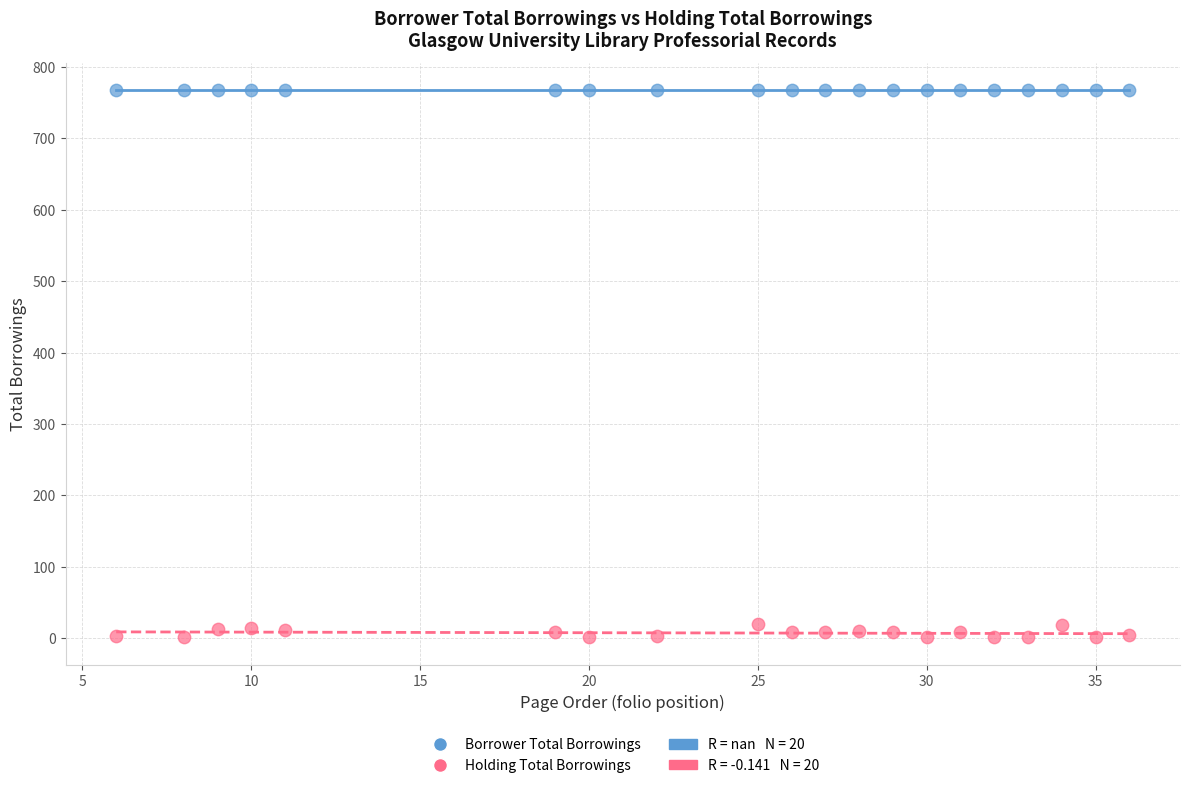

Which series reaches the minimum Y coordinate?

Holding Total Borrowings